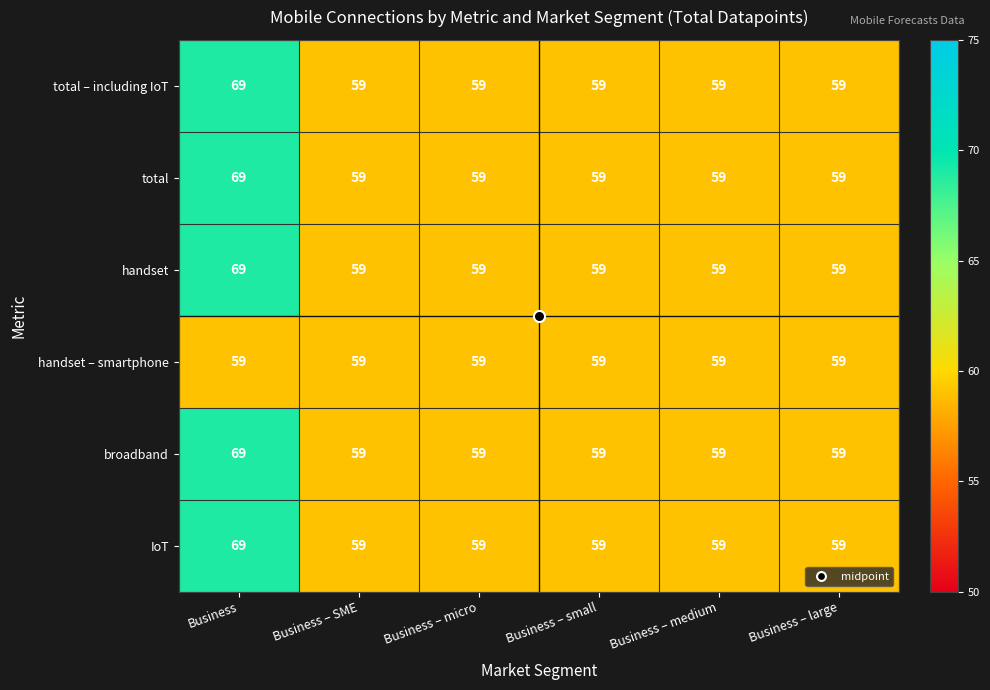

Is it true that handset – smartphone equals 59 at Business – micro?

True